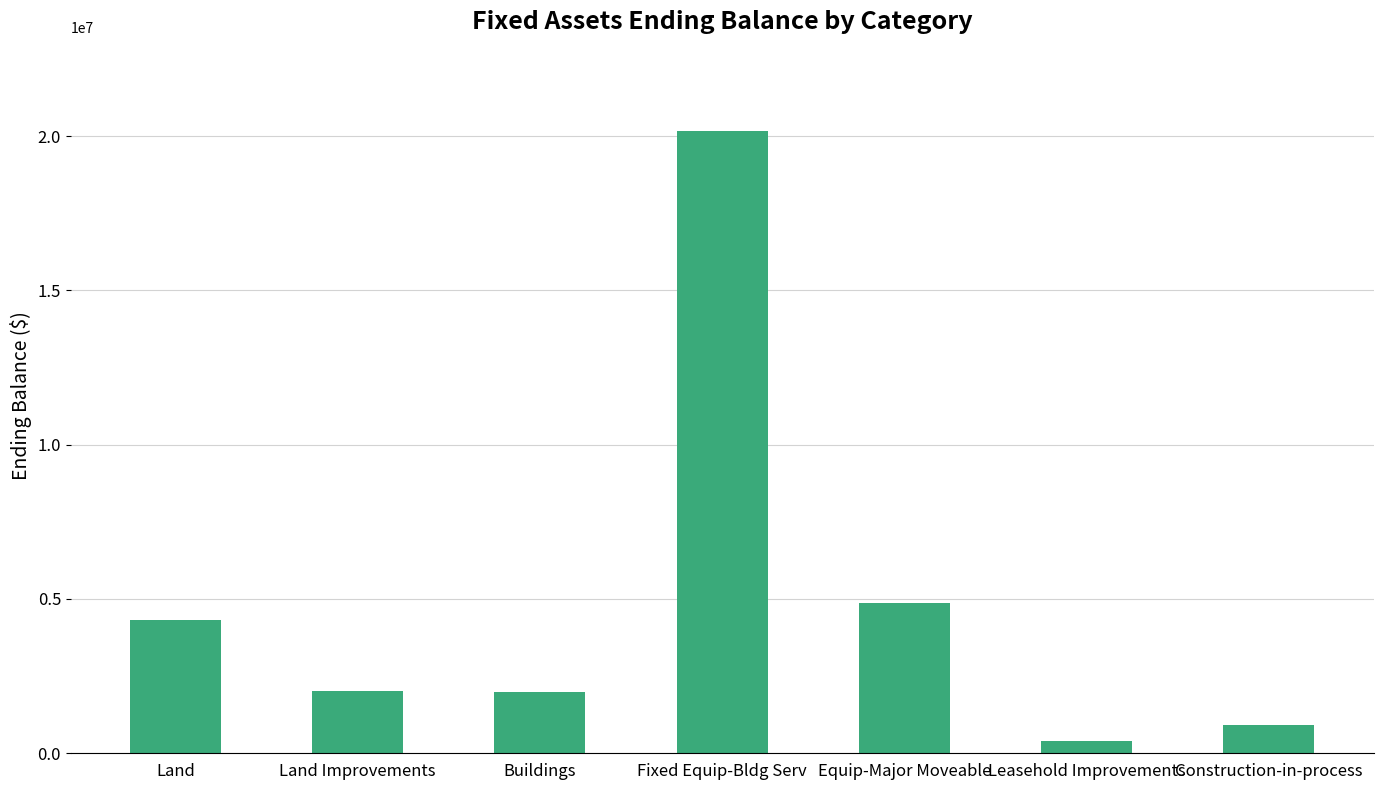

Which label corresponds to the smallest value in the chart?

Leasehold Improvements